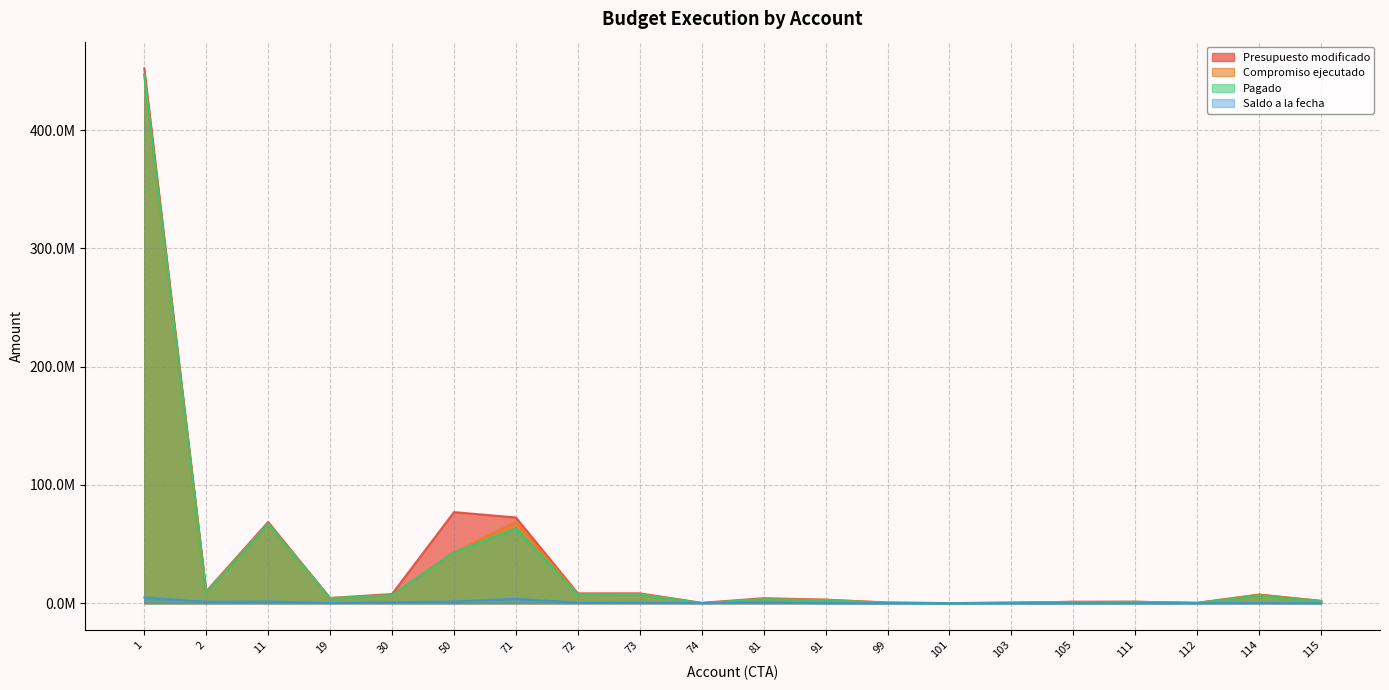

How many interior local peaks does the Pagado series have?

6